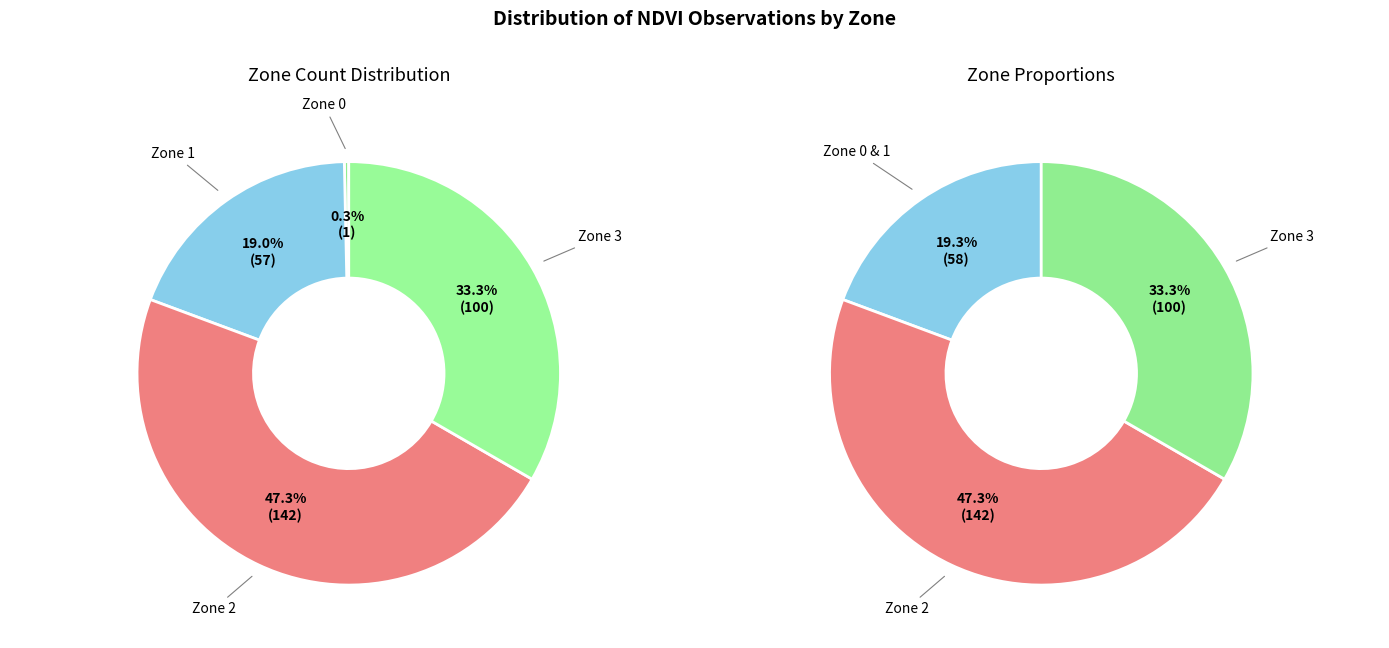

Count the number of slices in the pie.

4